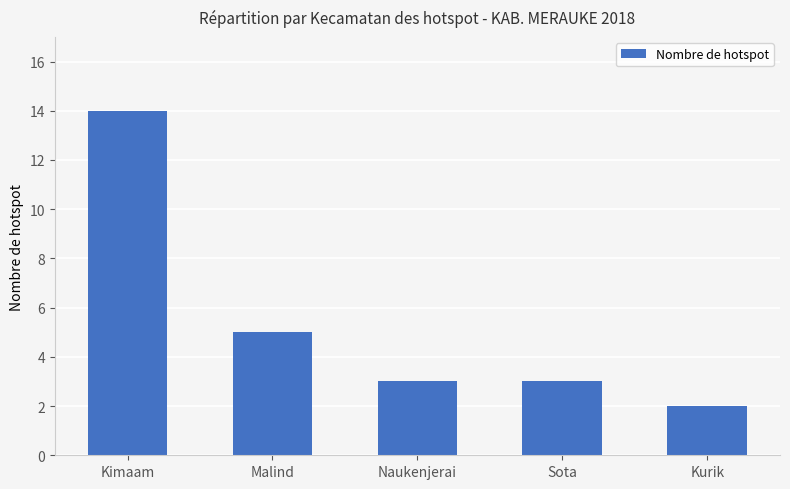

What is the label of the 2nd bar from the left?

Malind